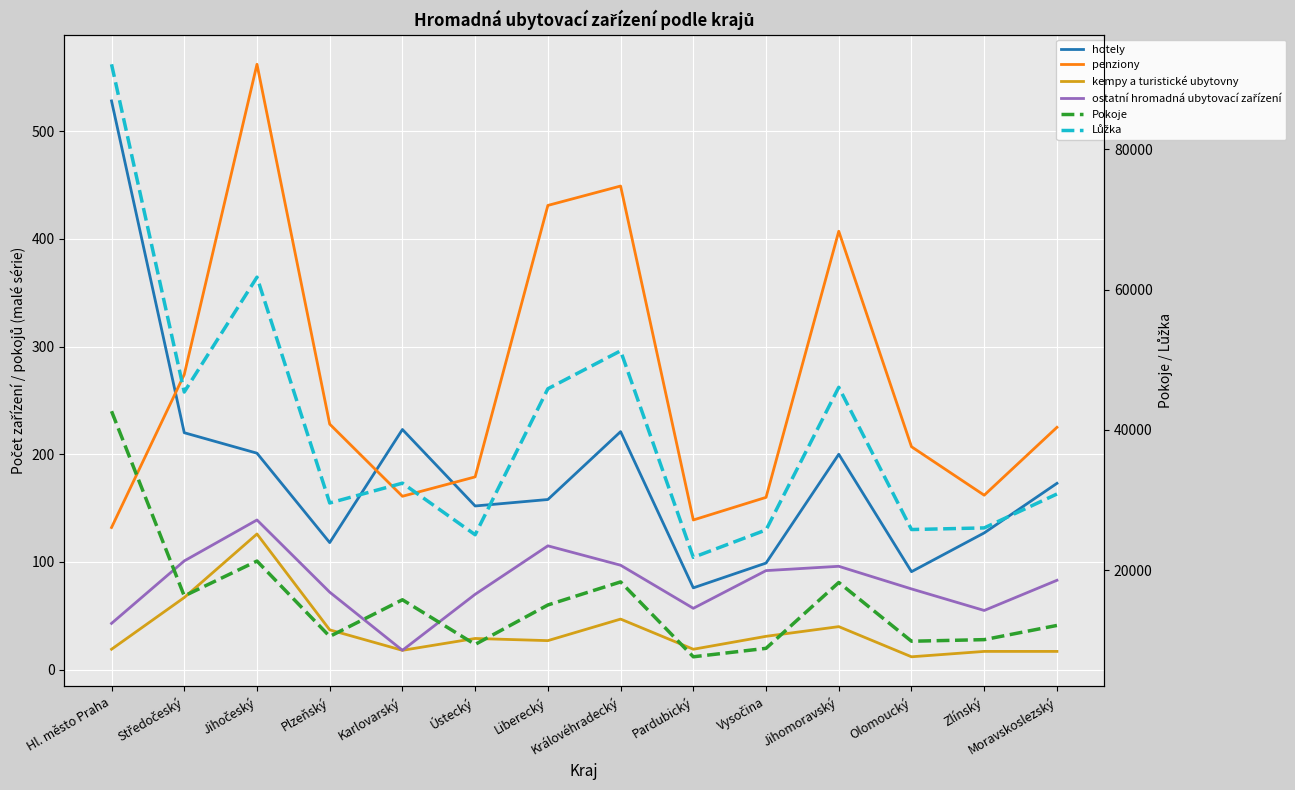

Reading left to right, list all the values displayed in this chart.

hotely: Hl. město Praha=528	Středočeský=220	Jihočeský=201	Plzeňský=118	Karlovarský=223	Ústecký=152	Liberecký=158	Královéhradecký=221	Pardubický=76	Vysočina=99	Jihomoravský=200	Olomoucký=91	Zlínský=127	Moravskoslezský=173
penziony: Hl. město Praha=132	Středočeský=274	Jihočeský=562	Plzeňský=228	Karlovarský=161	Ústecký=179	Liberecký=431	Královéhradecký=449	Pardubický=139	Vysočina=160	Jihomoravský=407	Olomoucký=207	Zlínský=162	Moravskoslezský=225
kempy a turistické ubytovny: Hl. město Praha=19	Středočeský=67	Jihočeský=126	Plzeňský=37	Karlovarský=18	Ústecký=29	Liberecký=27	Královéhradecký=47	Pardubický=19	Vysočina=31	Jihomoravský=40	Olomoucký=12	Zlínský=17	Moravskoslezský=17
ostatní hromadná ubytovací zařízení: Hl. město Praha=43	Středočeský=101	Jihočeský=139	Plzeňský=72	Karlovarský=18	Ústecký=70	Liberecký=115	Královéhradecký=97	Pardubický=57	Vysočina=92	Jihomoravský=96	Olomoucký=75	Zlínský=55	Moravskoslezský=83
Pokoje: Hl. město Praha=42664	Středočeský=16340	Jihočeský=21314	Plzeňský=10572	Karlovarský=15799	Ústecký=9433	Liberecký=15056	Královéhradecký=18342	Pardubický=7673	Vysočina=8877	Jihomoravský=18264	Olomoucký=9889	Zlínský=10117	Moravskoslezský=12140
Lůžka: Hl. město Praha=92093	Středočeský=45400	Jihočeský=61761	Plzeňský=29589	Karlovarský=32412	Ústecký=25063	Liberecký=45863	Královéhradecký=51266	Pardubický=21842	Vysočina=25749	Jihomoravský=46074	Olomoucký=25804	Zlínský=26037	Moravskoslezský=30867